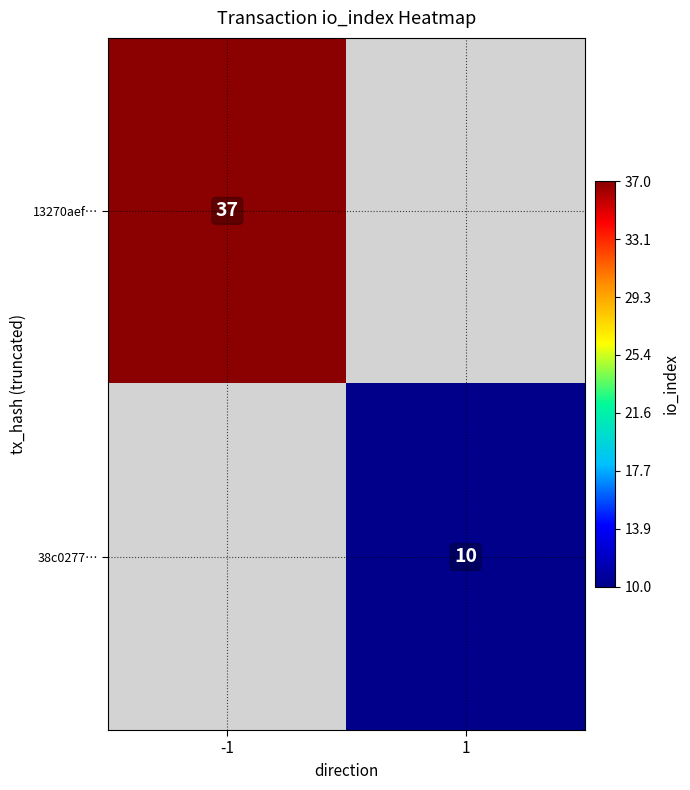

Is the value of 13270aef… at -1 greater than the value of 38c0277… at 1?

Yes